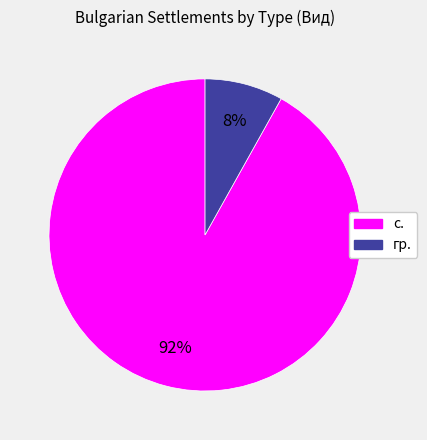

The с. slice represents 81% of the pie. True or false?

False